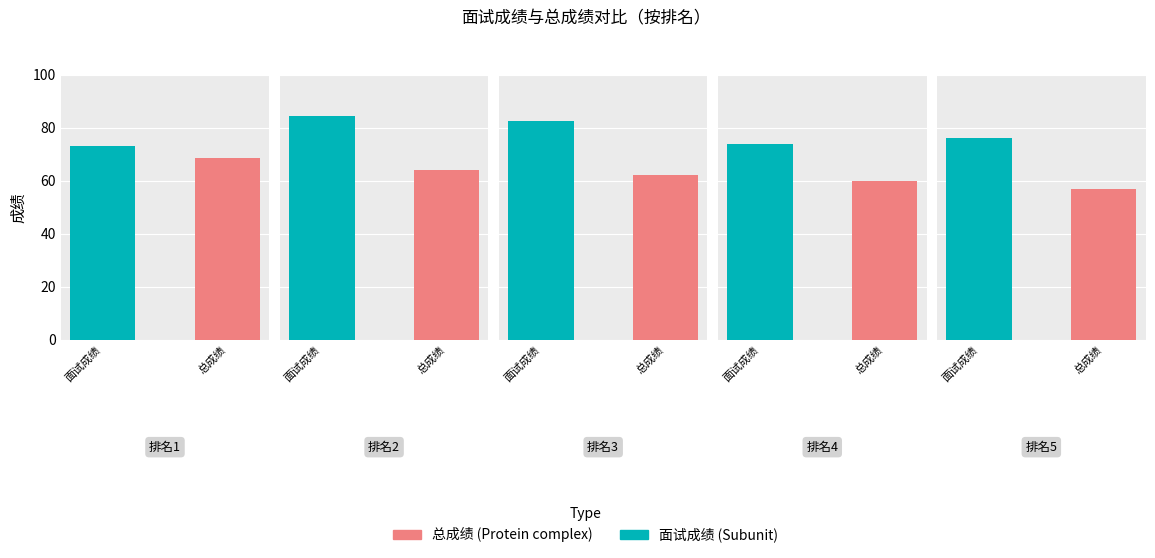

The 面试成绩 series shows 34.6 at 5. True or false?

False